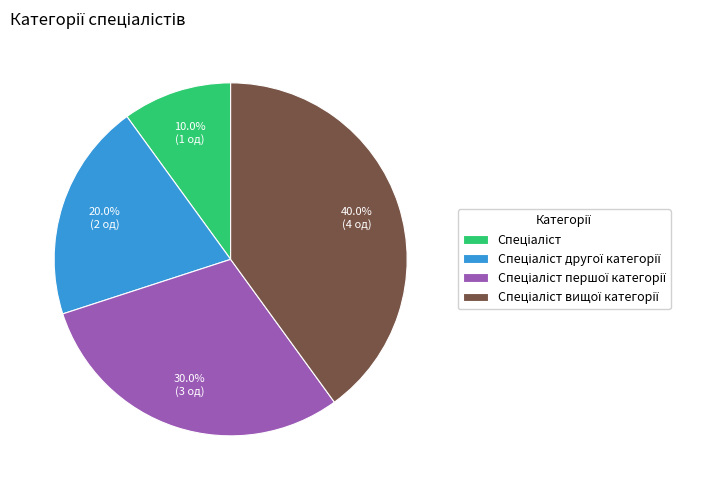

Is there a majority slice in this chart?

No